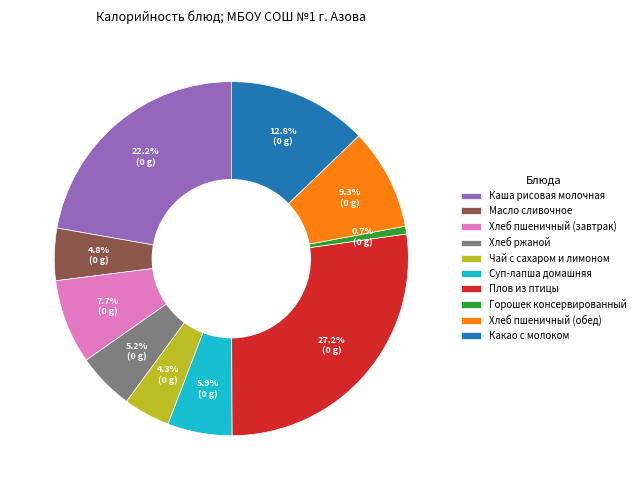

Which slice is the largest?

Плов из птицы